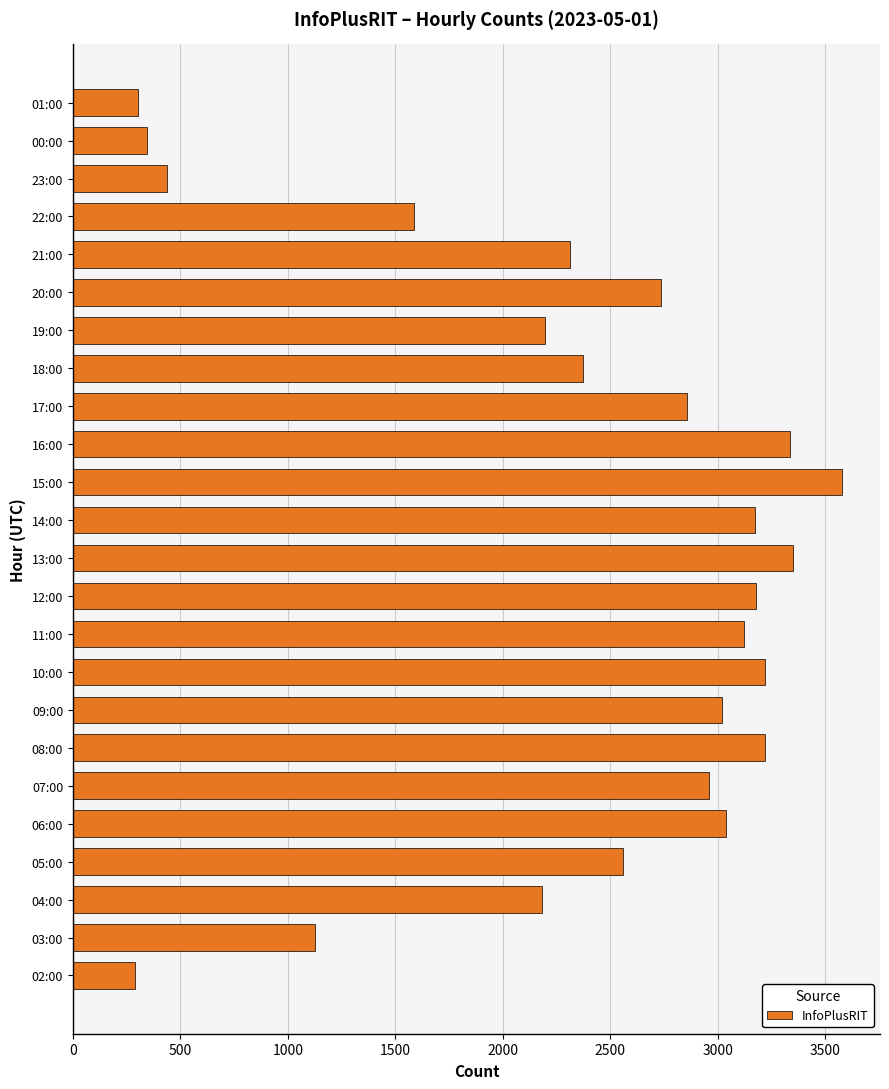

What is the greatest value displayed?

3577